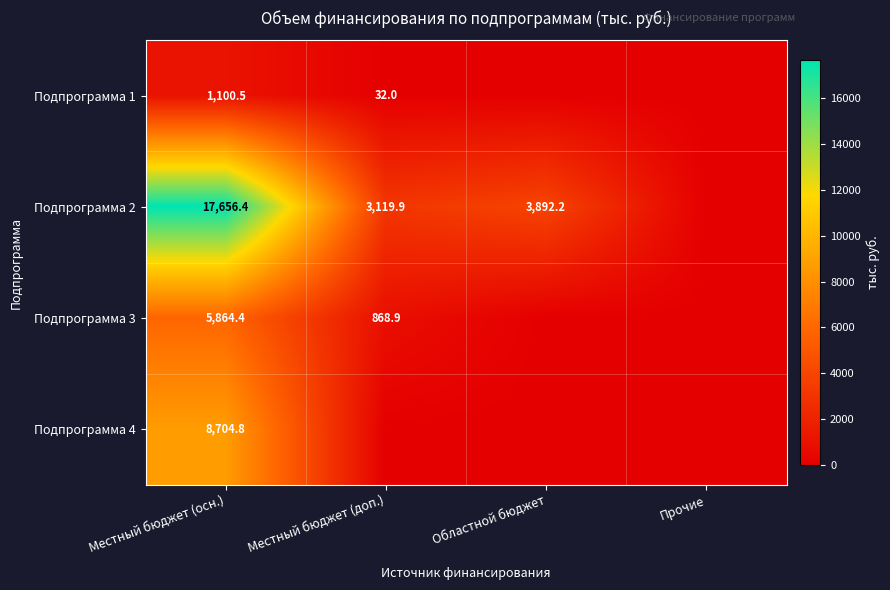

What is the difference between the highest and lowest values at Местный бюджет (доп.)?

3119.9